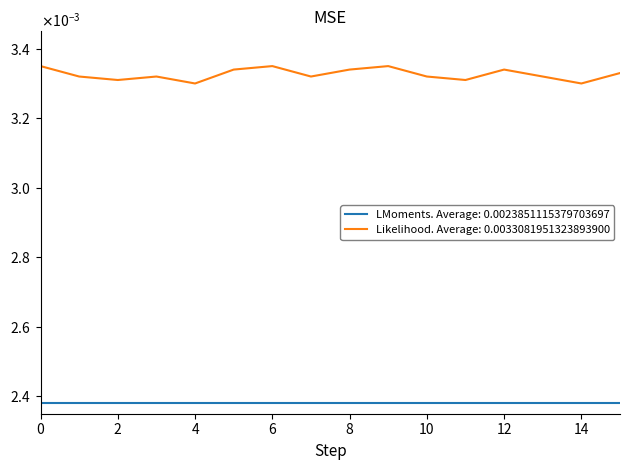

What are all the series names shown in the legend?

LMoments. Average: 0.0023851115379703697, Likelihood. Average: 0.0033081951323893900